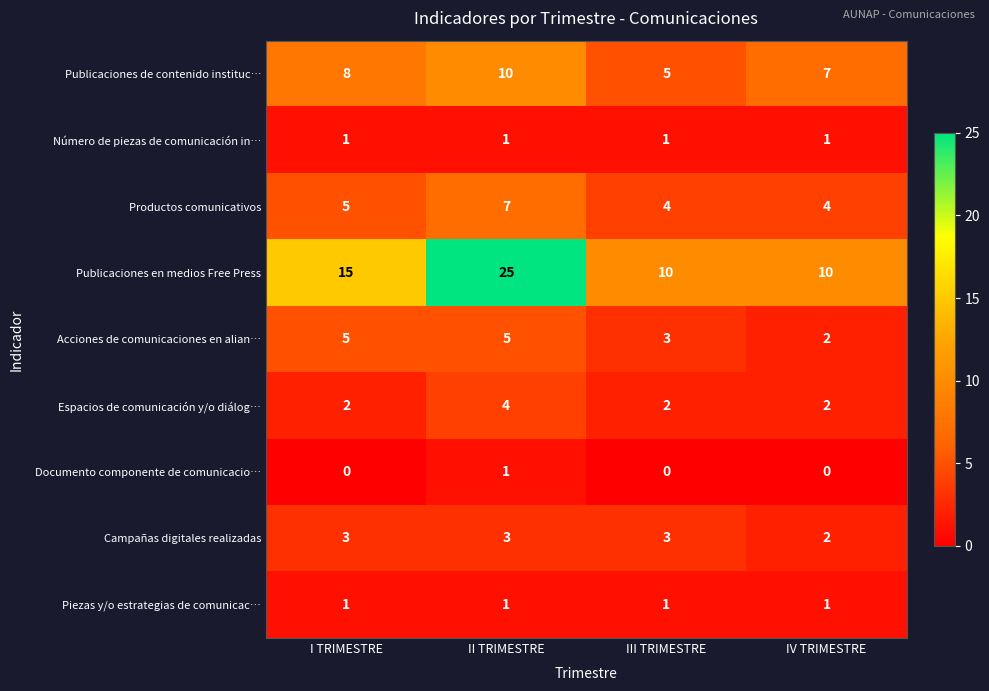

List the labels in order of Publicaciones de contenido instituc… value, smallest first.

III TRIMESTRE, IV TRIMESTRE, I TRIMESTRE, II TRIMESTRE